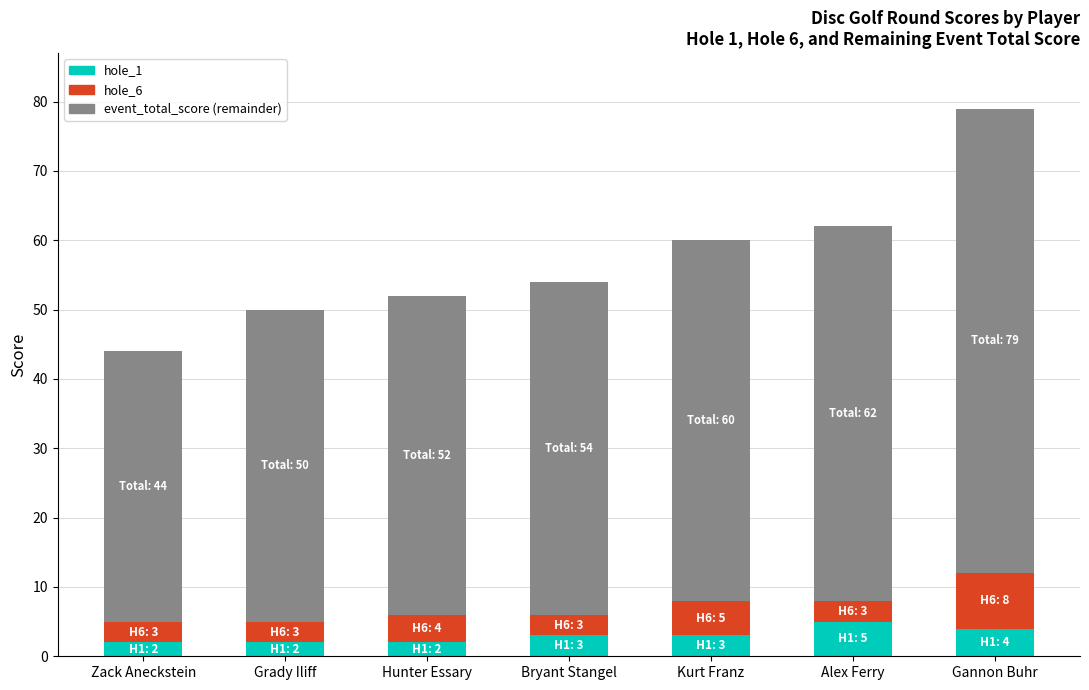

What is the sum of the hole_1 values at Grady Iliff and Zack Aneckstein?

4